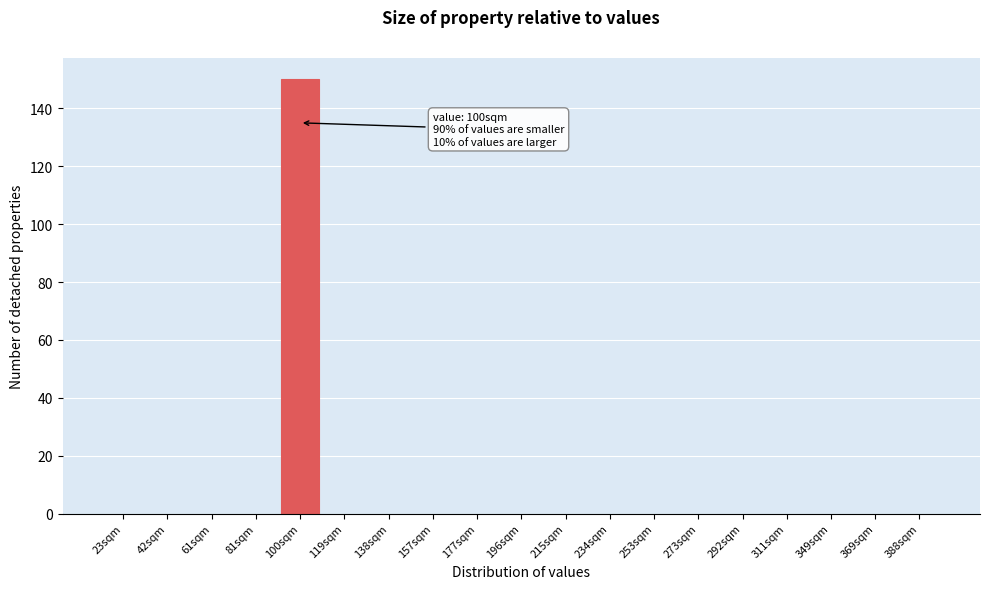

Reading left to right, list all the values displayed in this chart.

23sqm=0	42sqm=0	61sqm=0	81sqm=0	100sqm=150	119sqm=0	138sqm=0	157sqm=0	177sqm=0	196sqm=0	215sqm=0	234sqm=0	253sqm=0	273sqm=0	292sqm=0	311sqm=0	349sqm=0	369sqm=0	388sqm=0